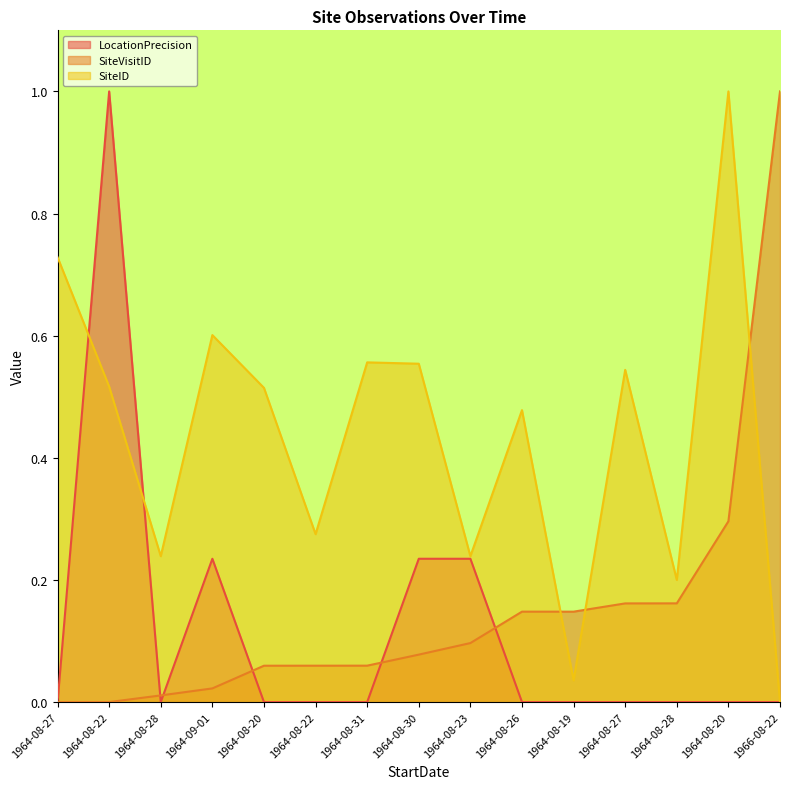

How many lines are shown in the chart?

3